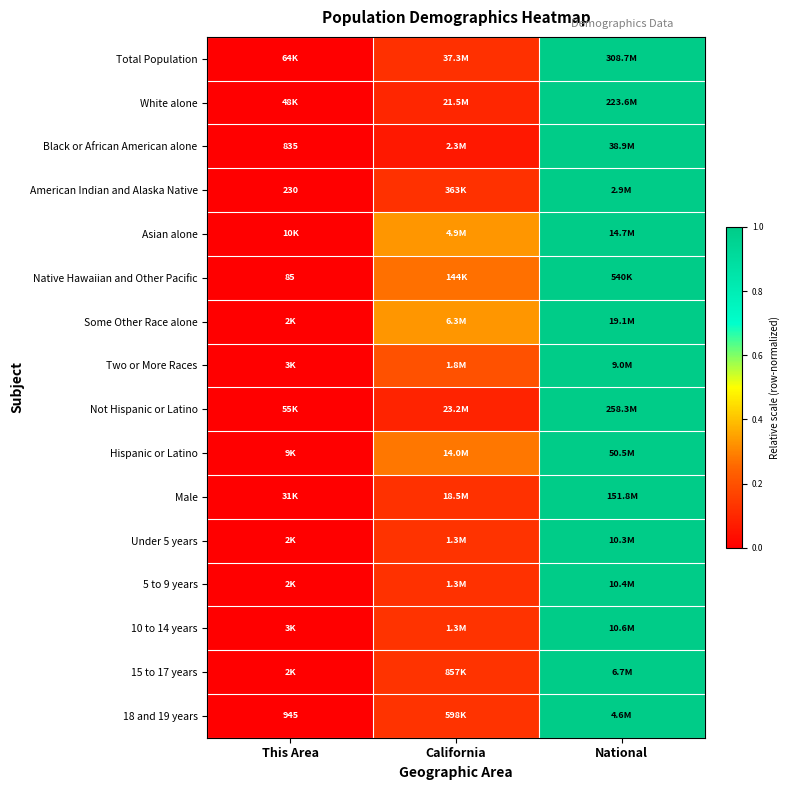

At which label does American Indian and Alaska Native reach its peak?

National